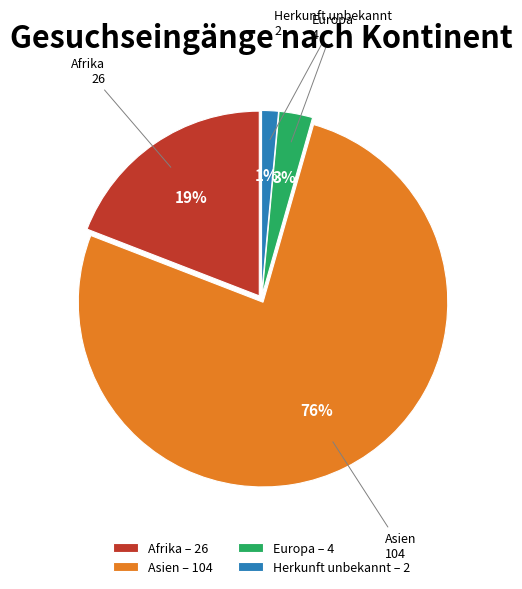

Which category has the biggest portion of the pie?

Asien